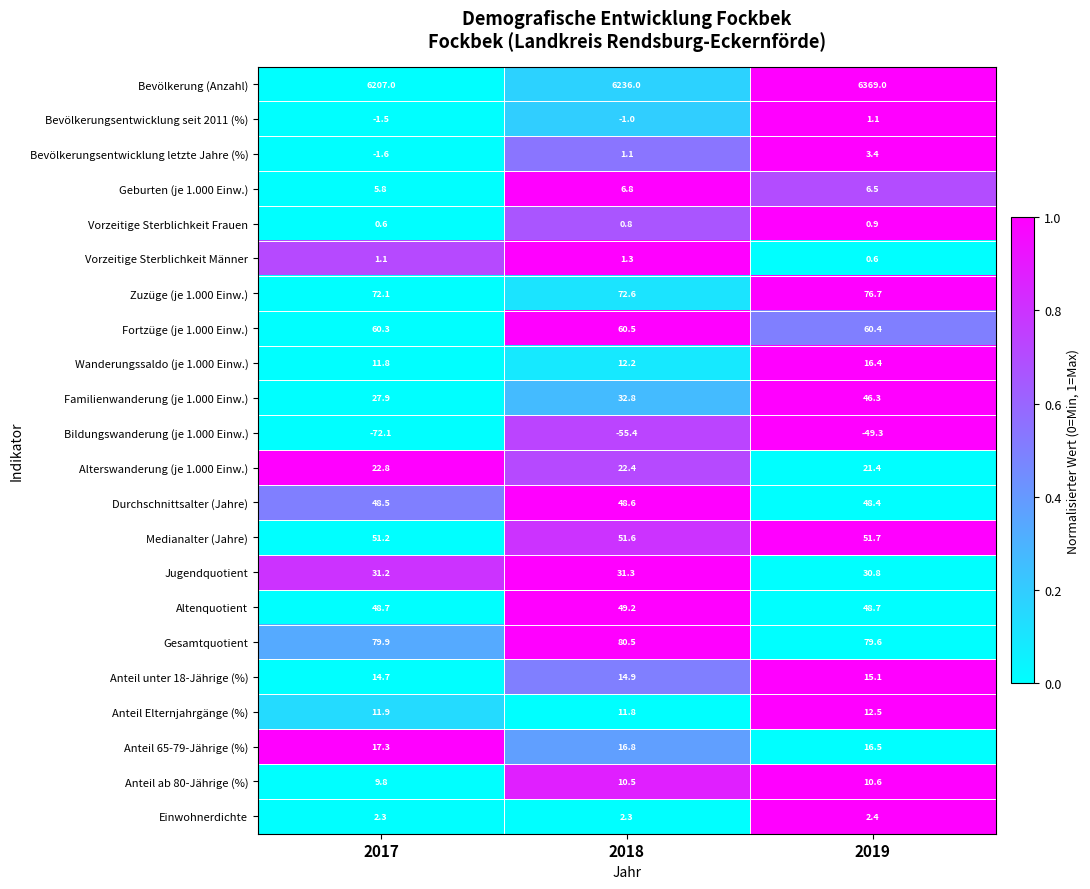

What is the difference between the highest and lowest values at 2019?

6418.3